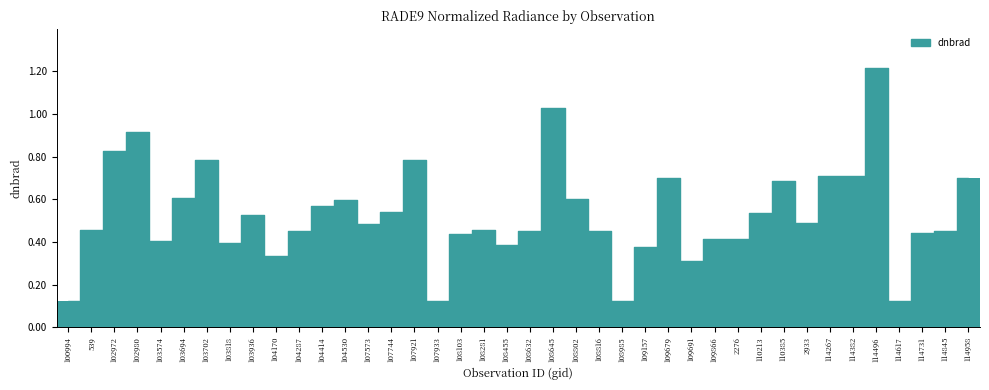

Between 108455 and 102972, which is larger?

102972